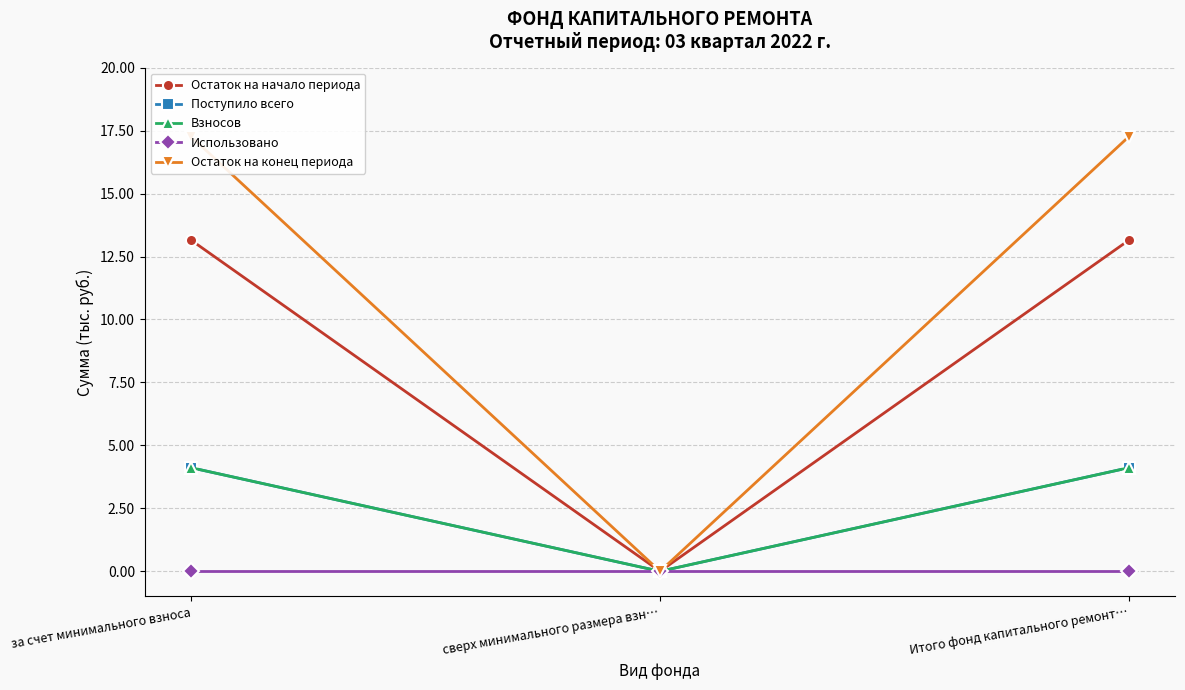

What is the total value across all series at за счет минимального взноса?

38.6